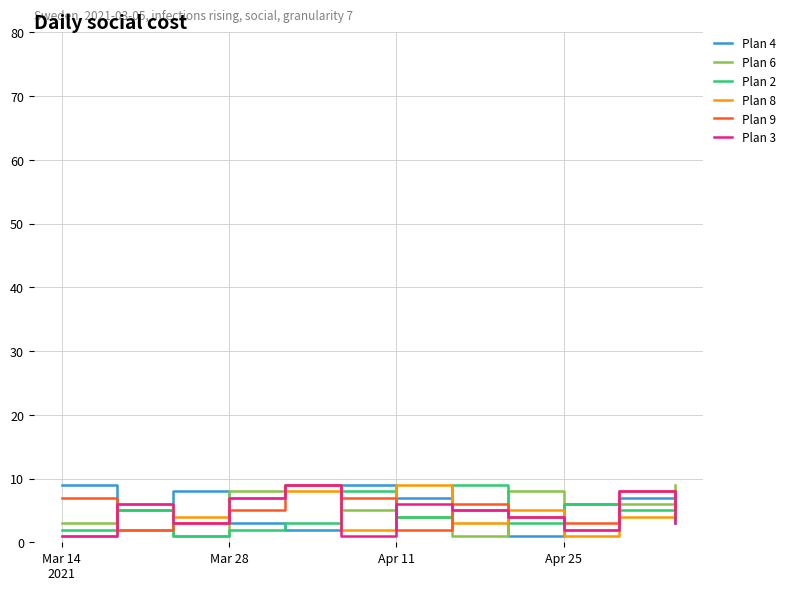

What is the greatest value displayed?

9